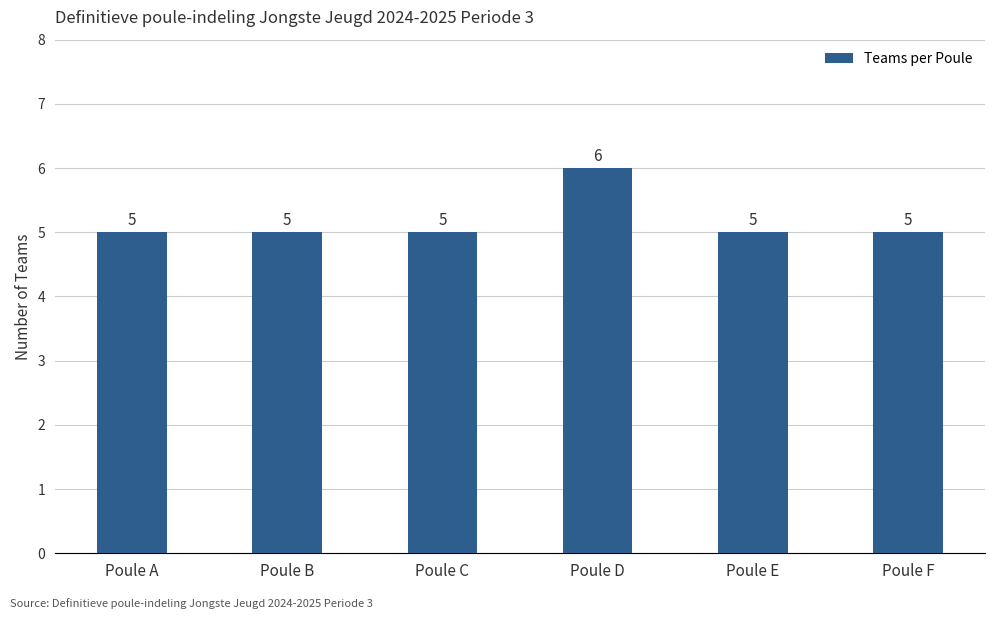

What is the ratio of the value at Poule A to the value at Poule F?

1.0